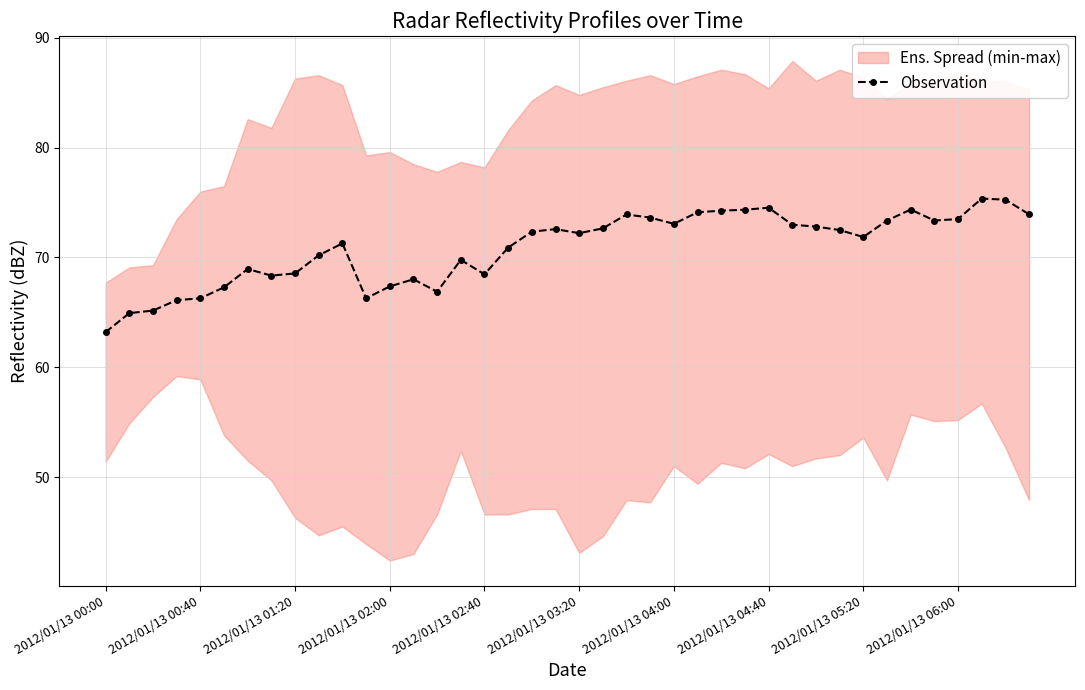

What position from the left is 30?

31